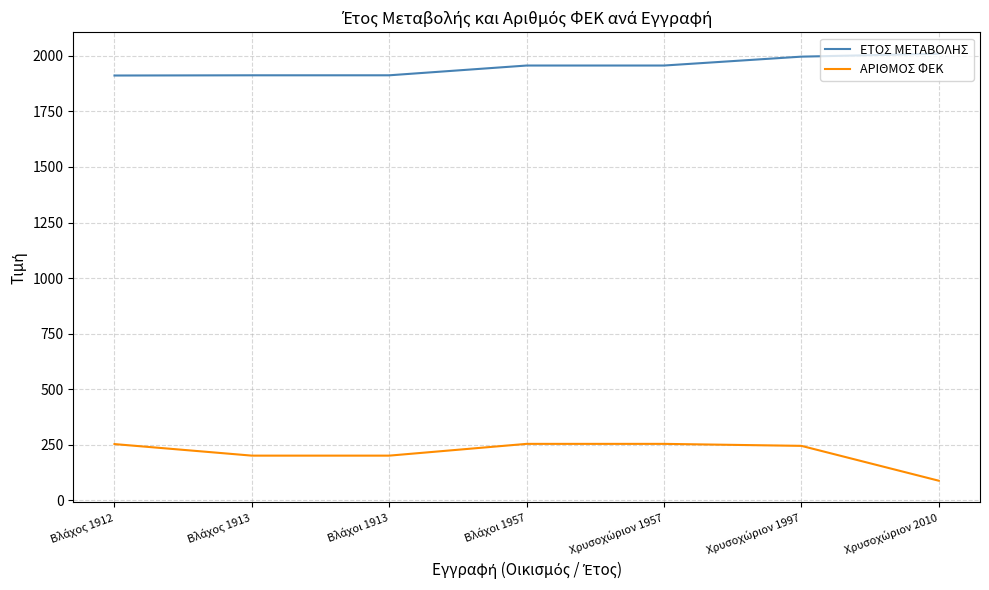

At how many categories does at least one series exceed 203?

7